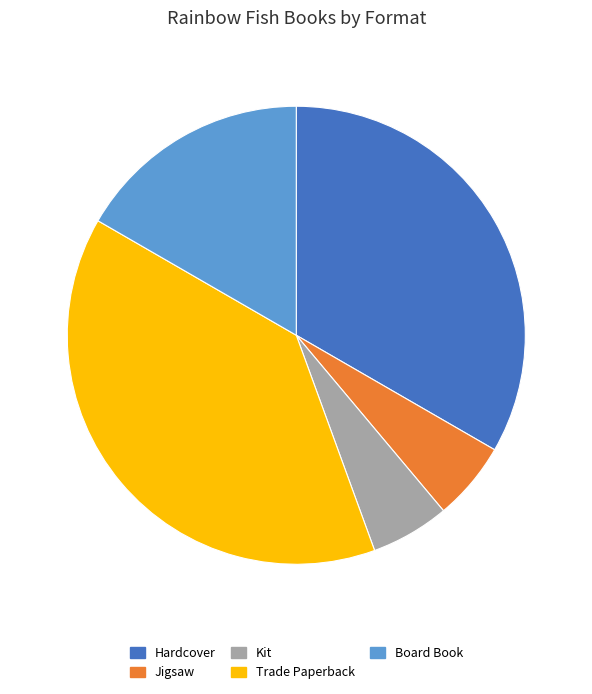

Is there any slice that represents more than half of the pie?

No